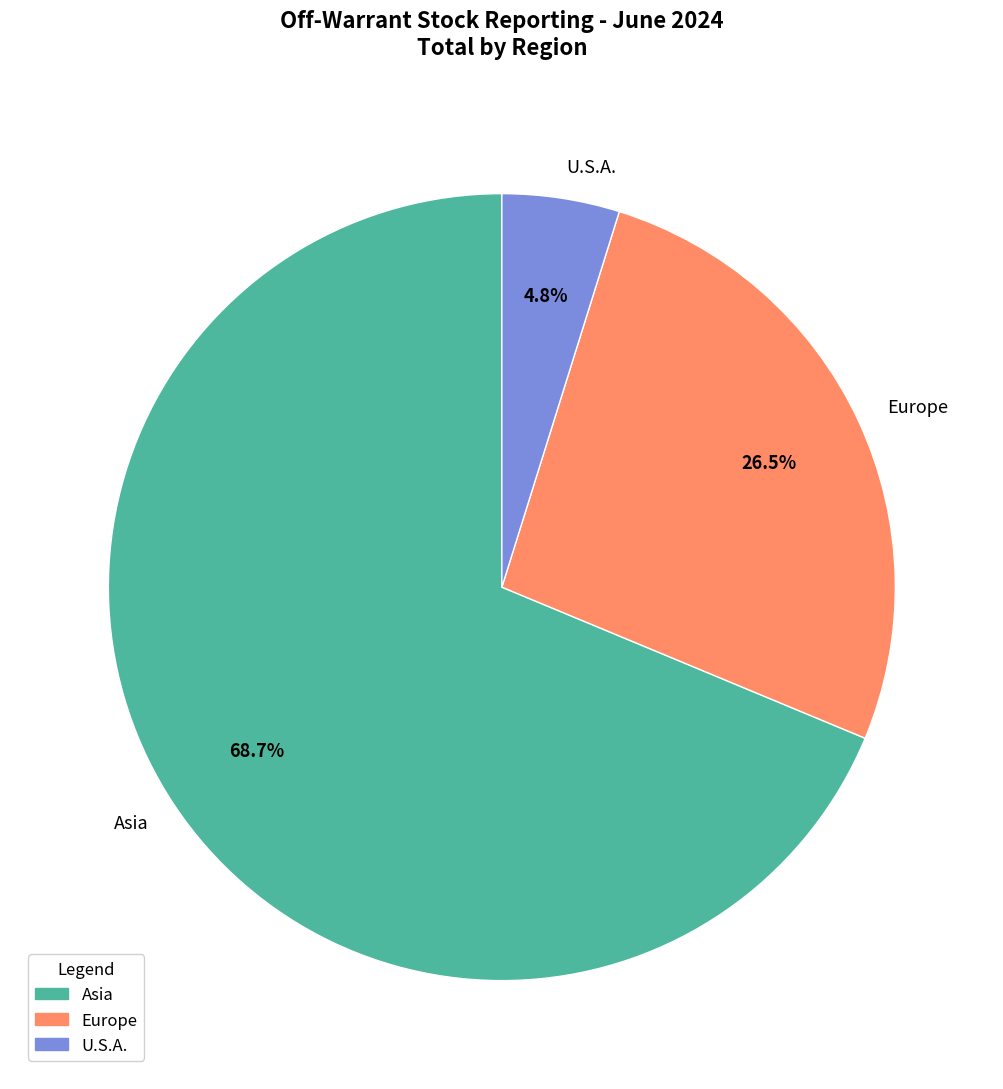

Rank the categories by value from highest to lowest.

Asia, Europe, U.S.A.